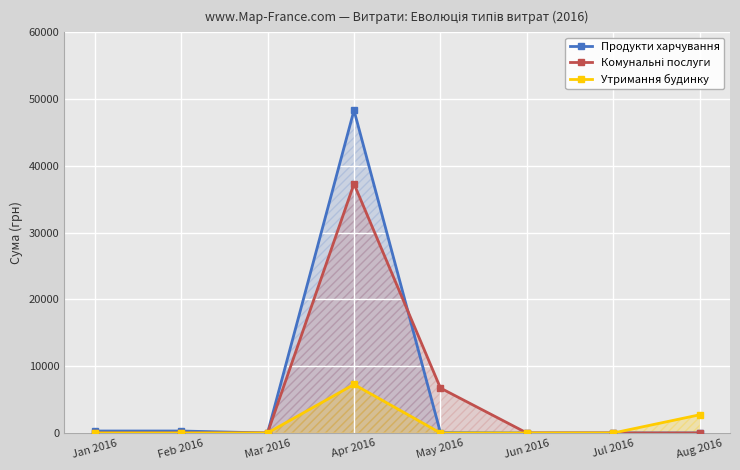

True or false: Продукти харчування and Утримання будинку intersect in this chart.

False